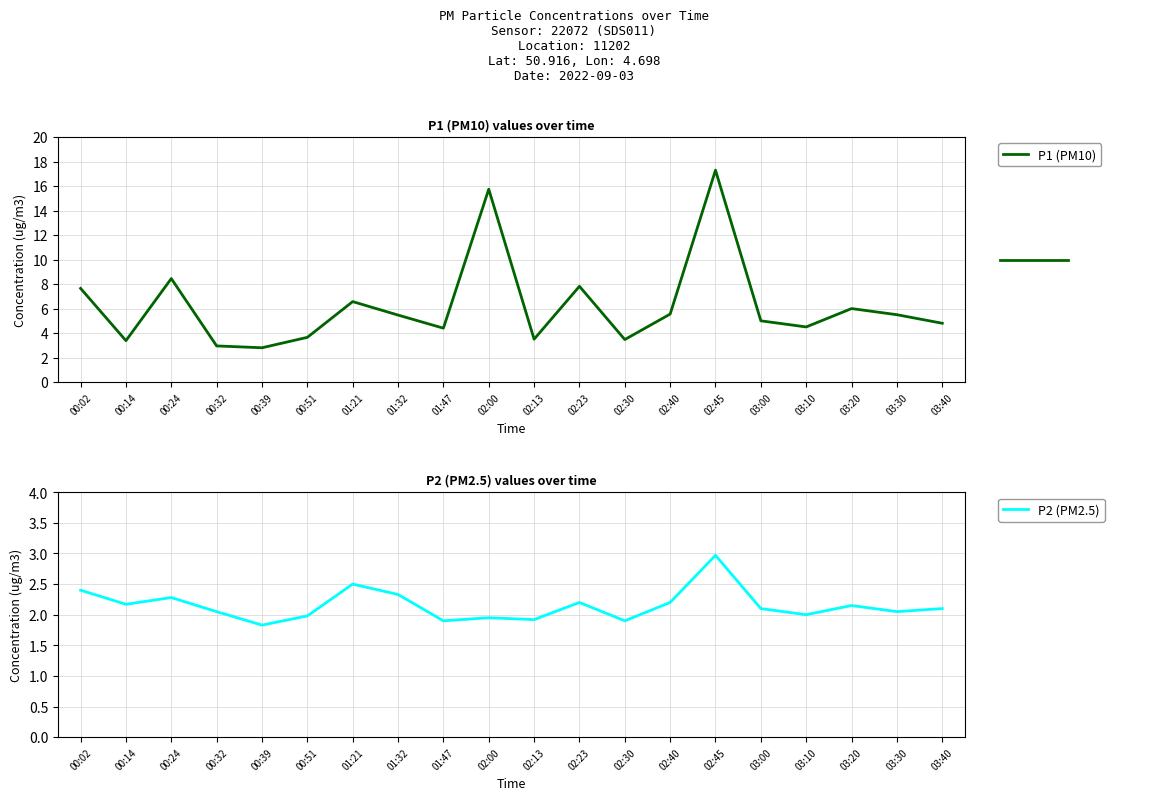

What is the lowest value of the P1 series?

2.8